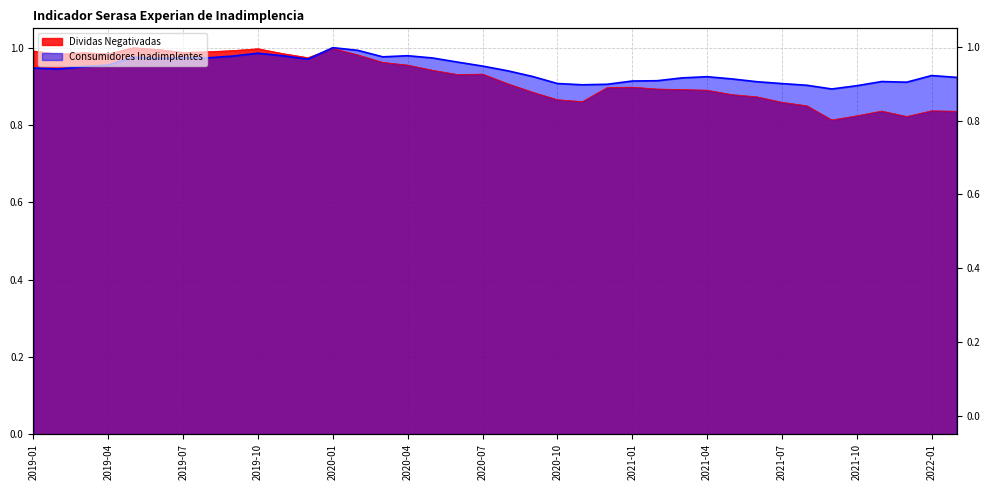

Where is the first local maximum for Dividas Negativadas?

2019-03